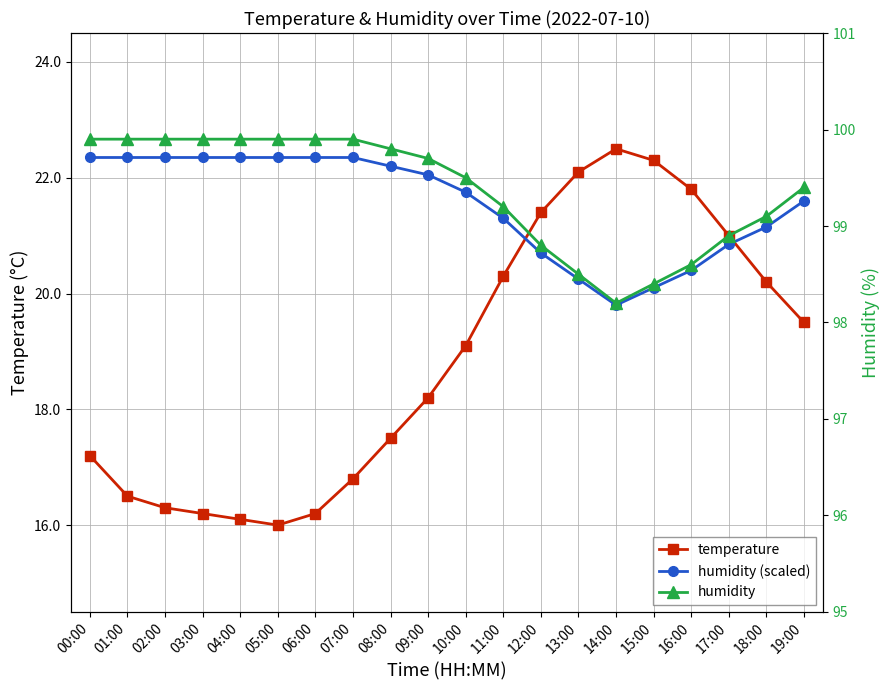

The temperature series shows 4.3 at 17:00. True or false?

False